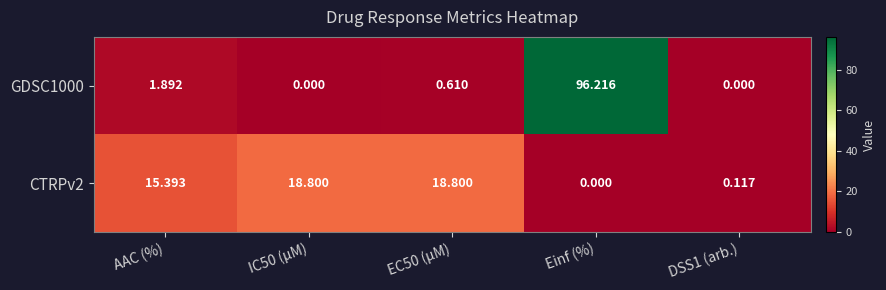

Where does the CTRPv2 series first go above 15?

AAC (%)